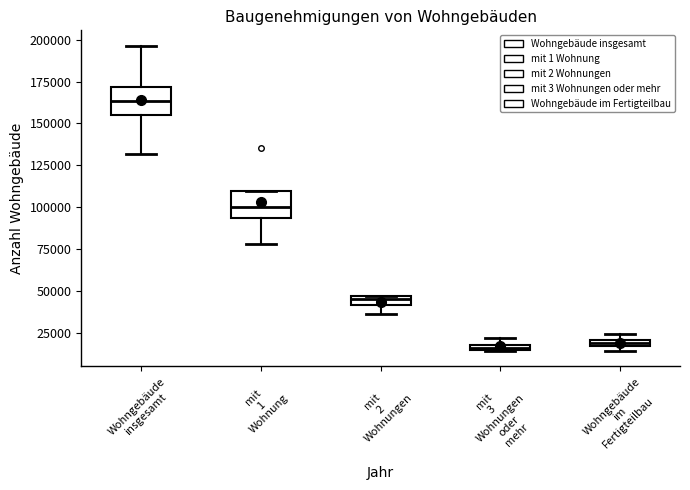

Where does the lower whisker of the box for mit 1 Wohnung end on the y-axis? The values are not printed on the chart, so give them approximately, as read against the axis.

80000